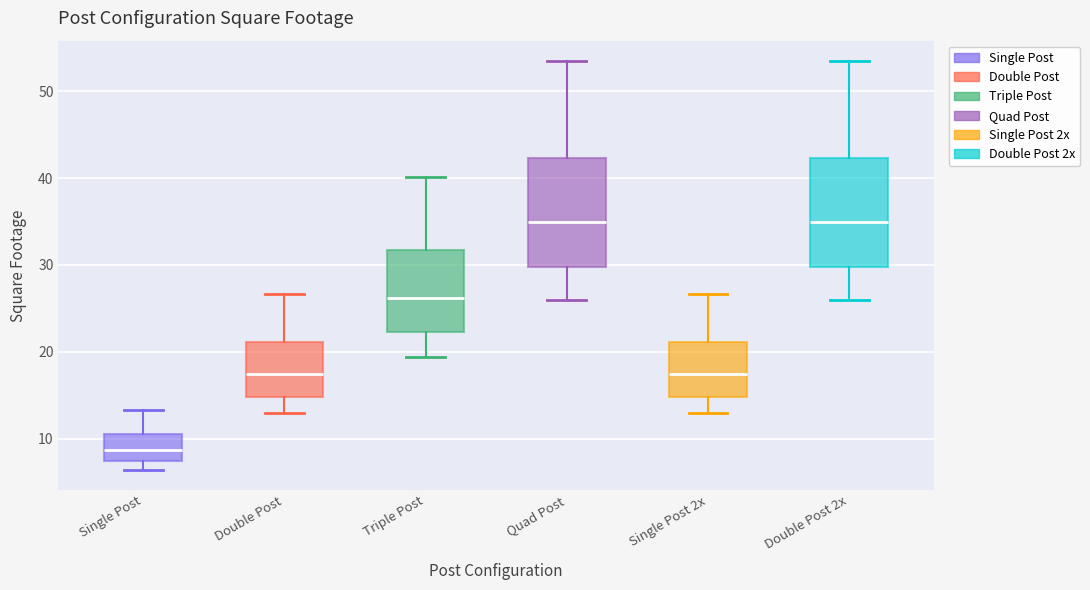

Reading left to right, transcribe this box plot: for each box, give where its median line is, the range the box spans, and where its two whiskers end, as read against the y-axis. The values are not printed on the chart, so give them approximately, as read against the axis.

Single Post: median 9, box 7 to 11, whiskers 6 to 13
Double Post: median 17, box 15 to 21, whiskers 13 to 27
Triple Post: median 26, box 22 to 32, whiskers 19 to 40
Quad Post: median 35, box 30 to 42, whiskers 26 to 53
Single Post 2x: median 17, box 15 to 21, whiskers 13 to 27
Double Post 2x: median 35, box 30 to 42, whiskers 26 to 53